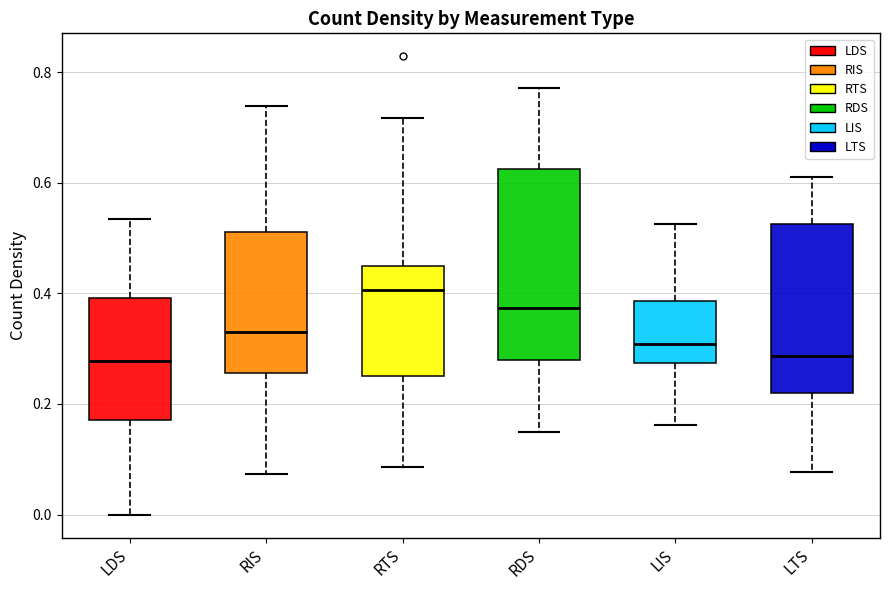

Reading left to right, transcribe this box plot: for each box, give where its median line is, the range the box spans, and where its two whiskers end, as read against the y-axis. The values are not printed on the chart, so give them approximately, as read against the axis.

LDS: median 0.28, box 0.18 to 0.40, whiskers 0.00 to 0.54
RIS: median 0.34, box 0.26 to 0.52, whiskers 0.08 to 0.74
RTS: median 0.40, box 0.26 to 0.44, whiskers 0.08 to 0.72
RDS: median 0.38, box 0.28 to 0.62, whiskers 0.14 to 0.78
LIS: median 0.30, box 0.28 to 0.38, whiskers 0.16 to 0.52
LTS: median 0.28, box 0.22 to 0.52, whiskers 0.08 to 0.62